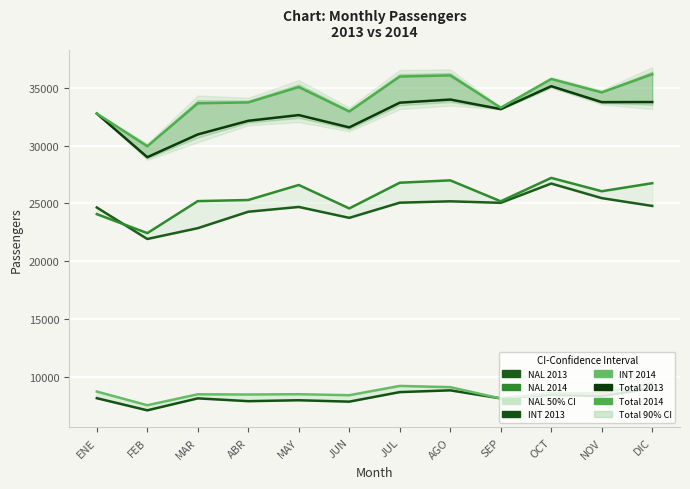

Reading left to right, transcribe all the data shown in this chart.

NAL 2013: 24637	21910	22847	24270	24683	23740	25053	25171	25041	26708	25448	24771
NAL 2014: 24063	22418	25189	25286	26585	24557	26781	26985	25172	27199	26043	26739
INT 2013: 8130	7080	8115	7872	7952	7831	8657	8809	8112	8427	8309	8993
INT 2014: 8705	7521	8468	8448	8475	8388	9191	9086	8104	8562	8554	9435
Total 2013: 32767	28990	30962	32142	32635	31571	33710	33980	33153	35135	33757	33764
Total 2014: 32768	29939	33657	33734	35060	32945	35972	36071	33276	35761	34597	36174